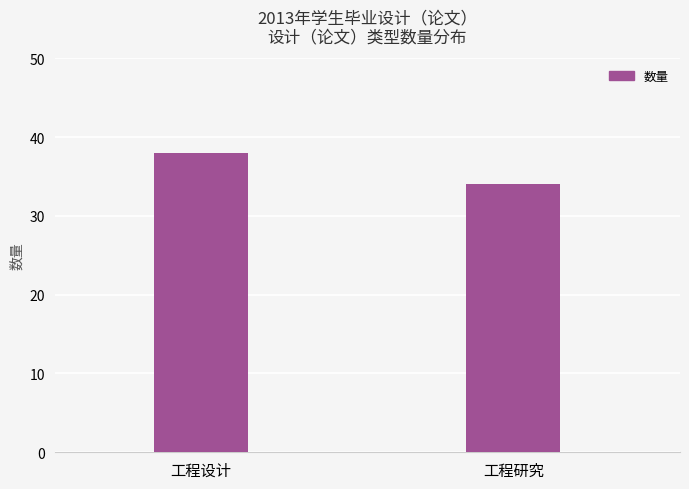

Which has a higher value, 工程设计 or 工程研究?

工程设计